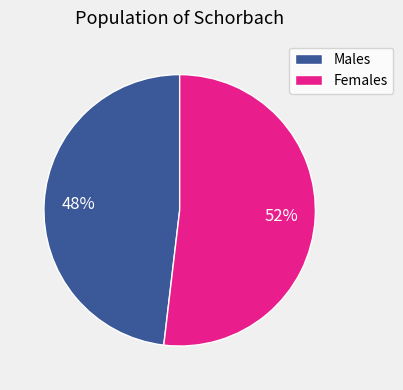

To the nearest percent, what is the average slice percentage?

50%